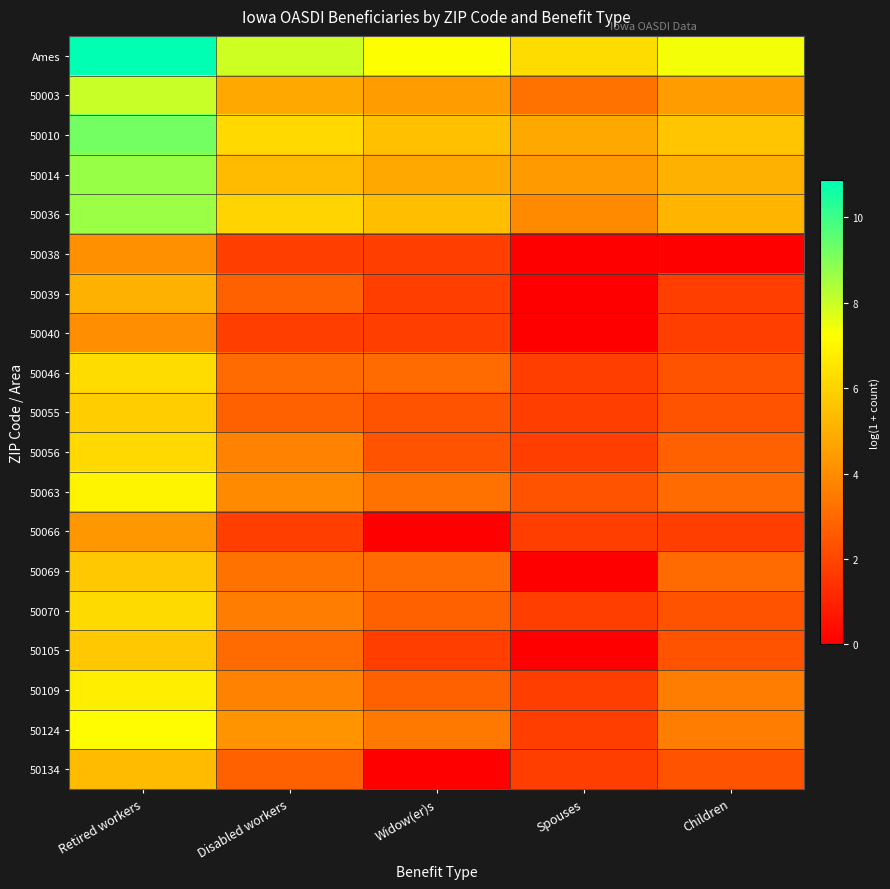

Which series has the largest total across all categories?

Ames